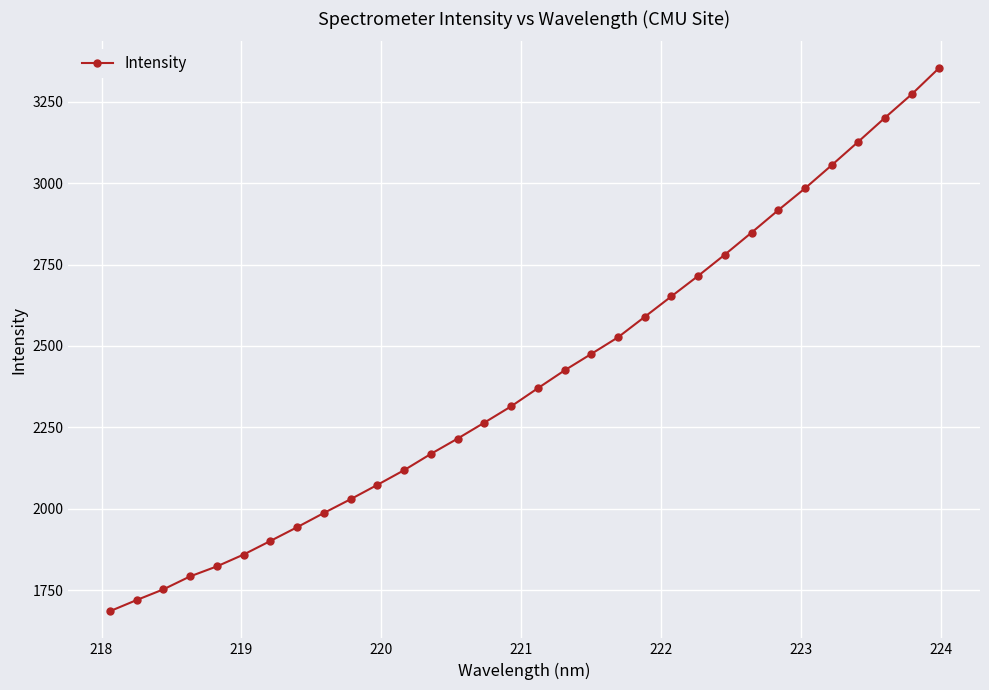

What is the difference between the maximum and minimum values?

1666.9